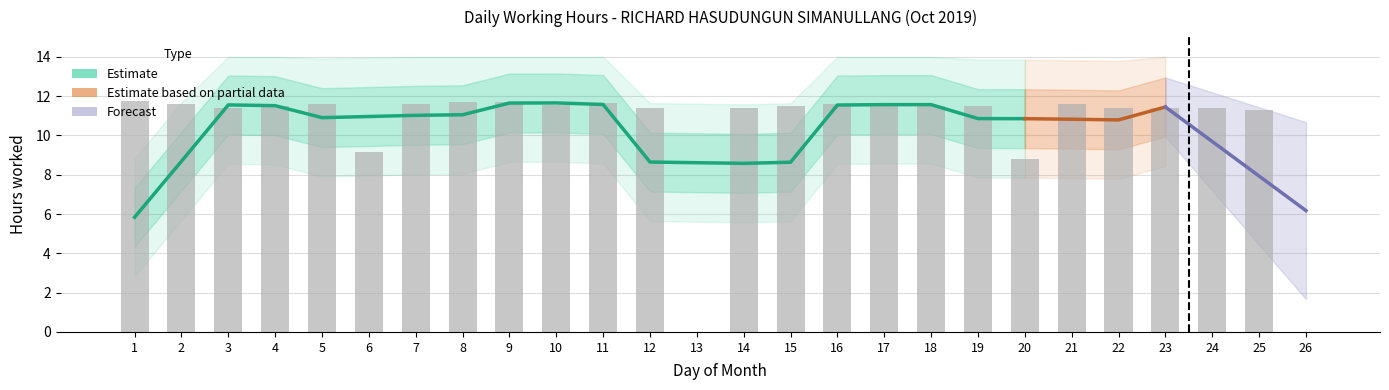

What is the greatest value displayed?

11.7